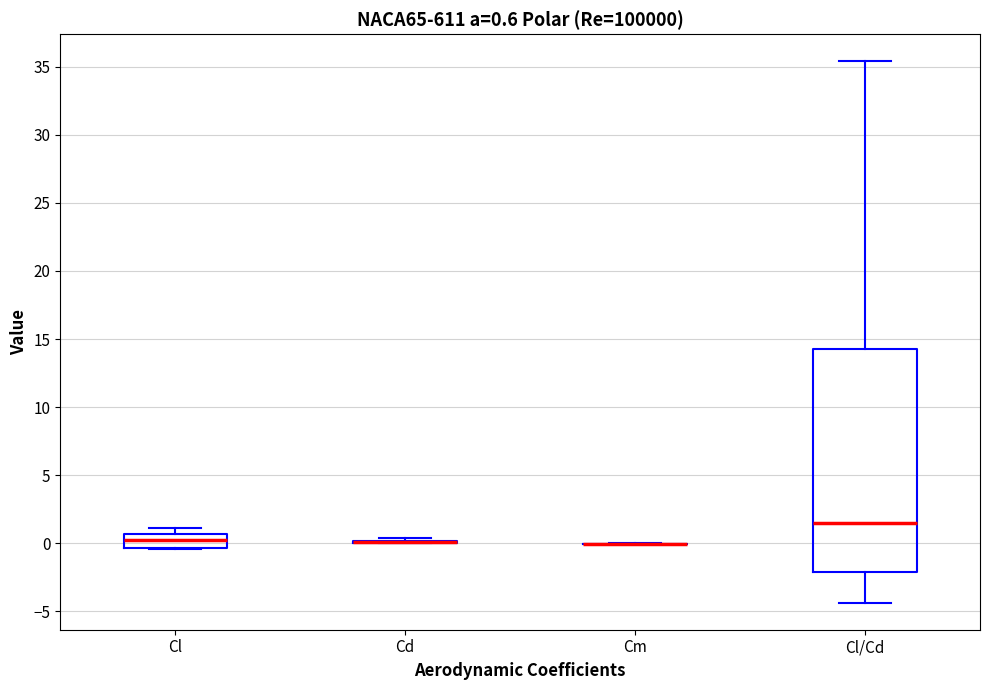

Which box is the tallest, from its lower edge to its upper edge?

Cl/Cd